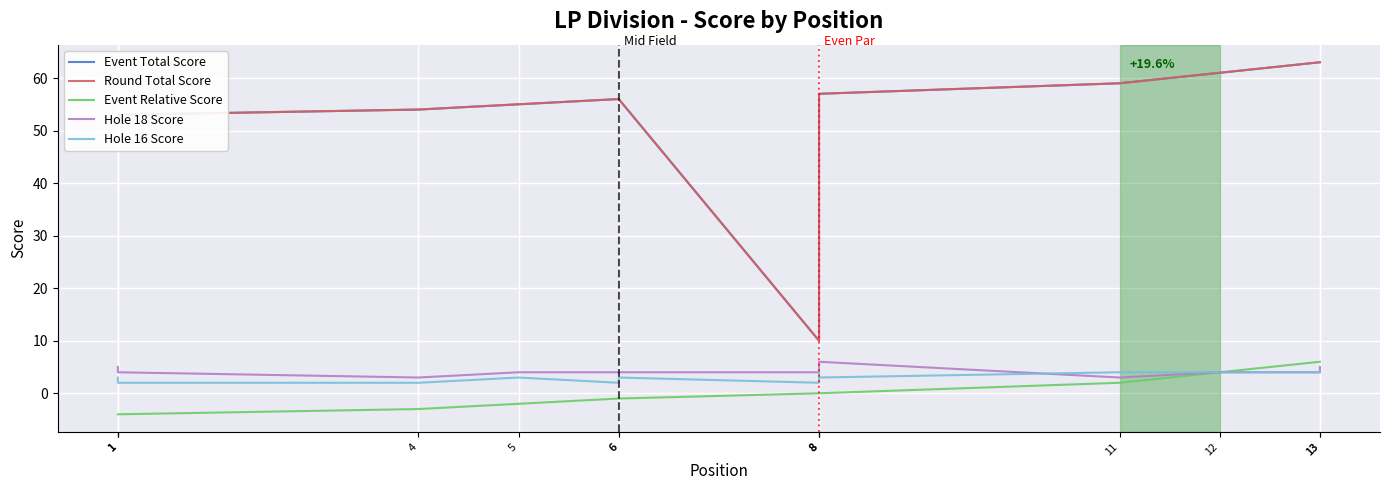

What is the minimum value for Event Total Score?

10